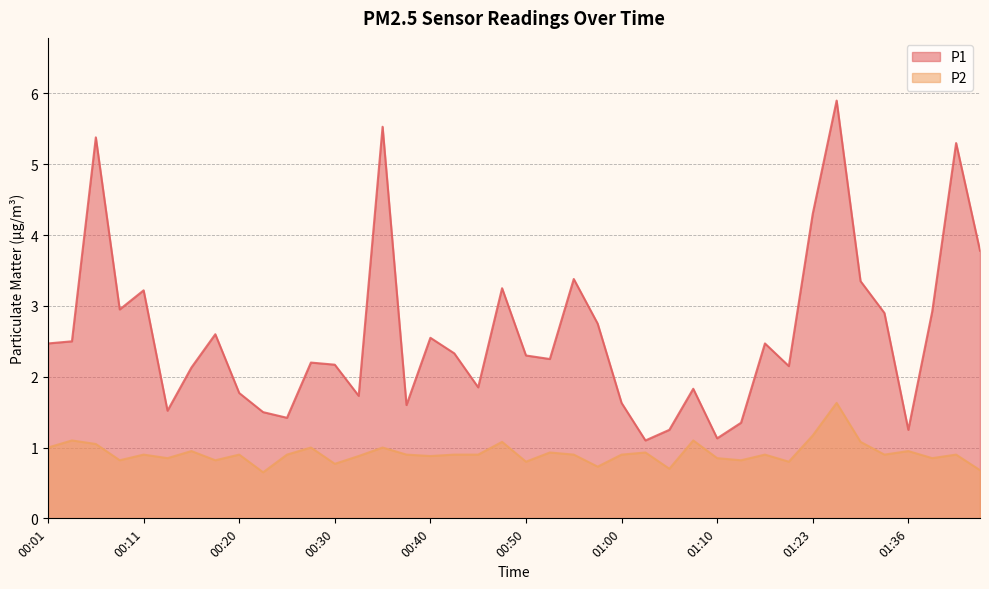

What is the minimum value shown in the chart?

0.7